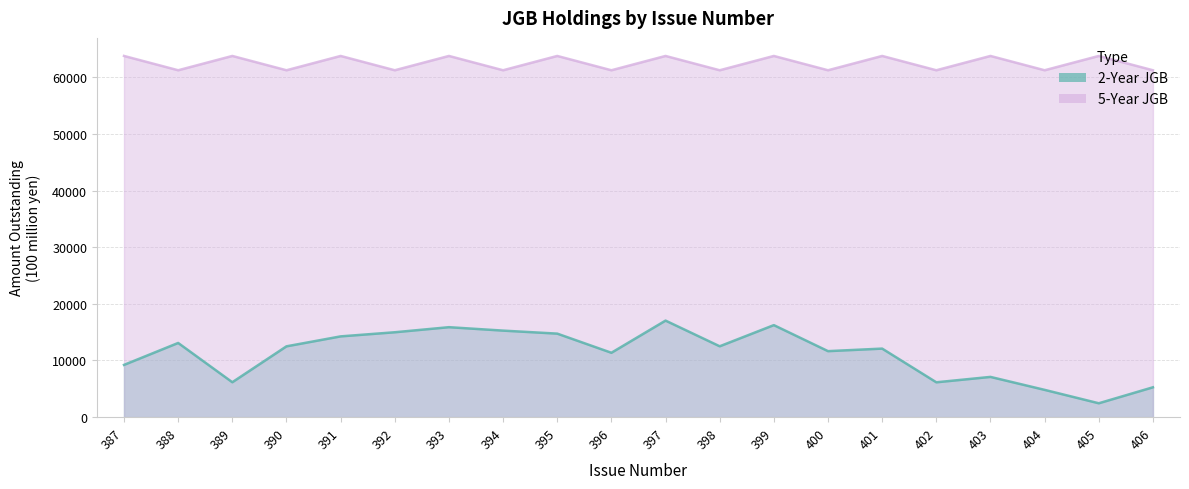

Rank the series at 404 from lowest to highest value.

2-Year JGB, 5-Year JGB